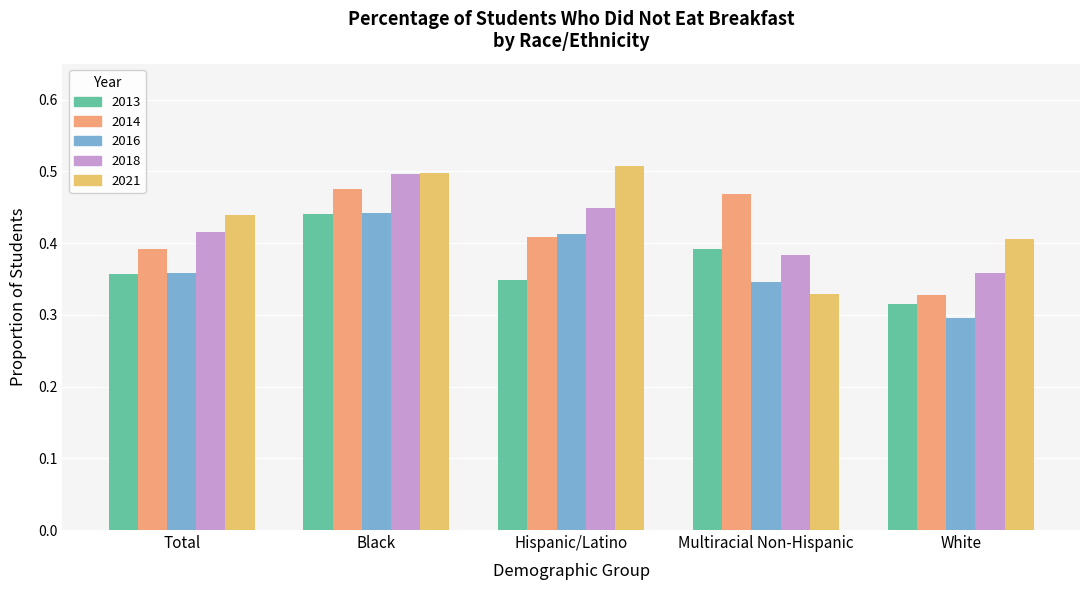

Between Black and Hispanic/Latino, which series saw the biggest shift?

2013